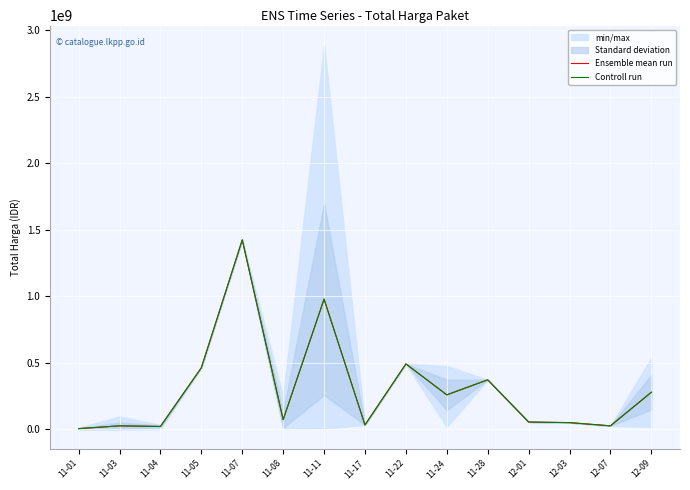

What is the label of the 13th point from the left?

12-03